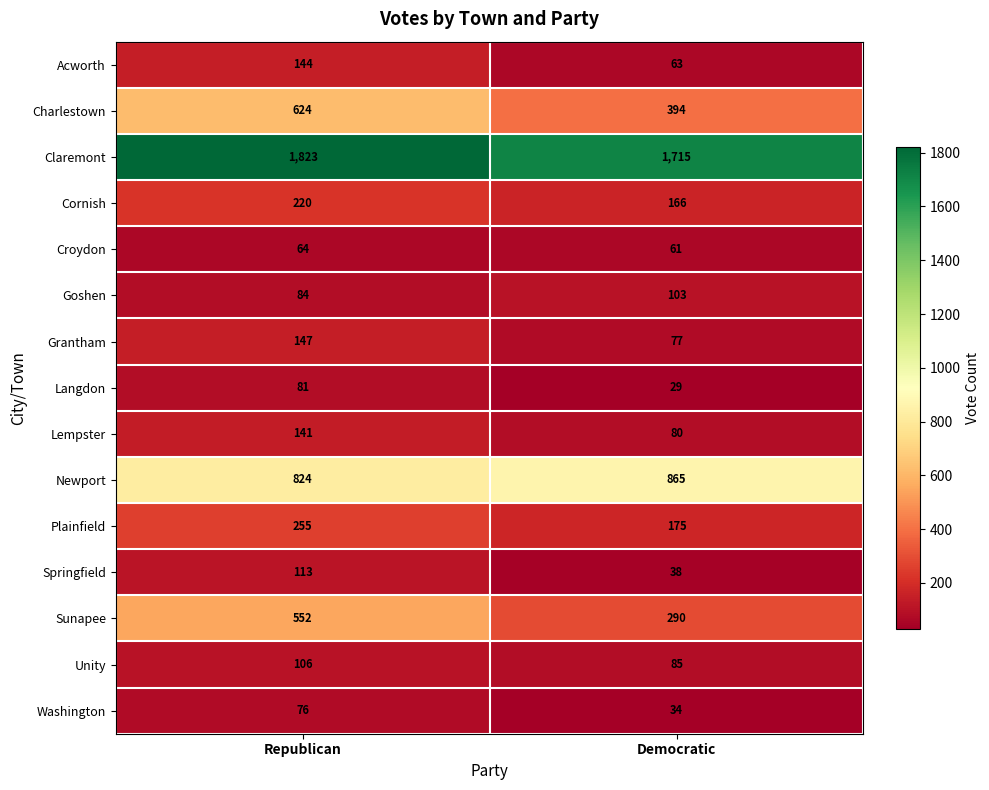

How many series are shown in this chart?

15